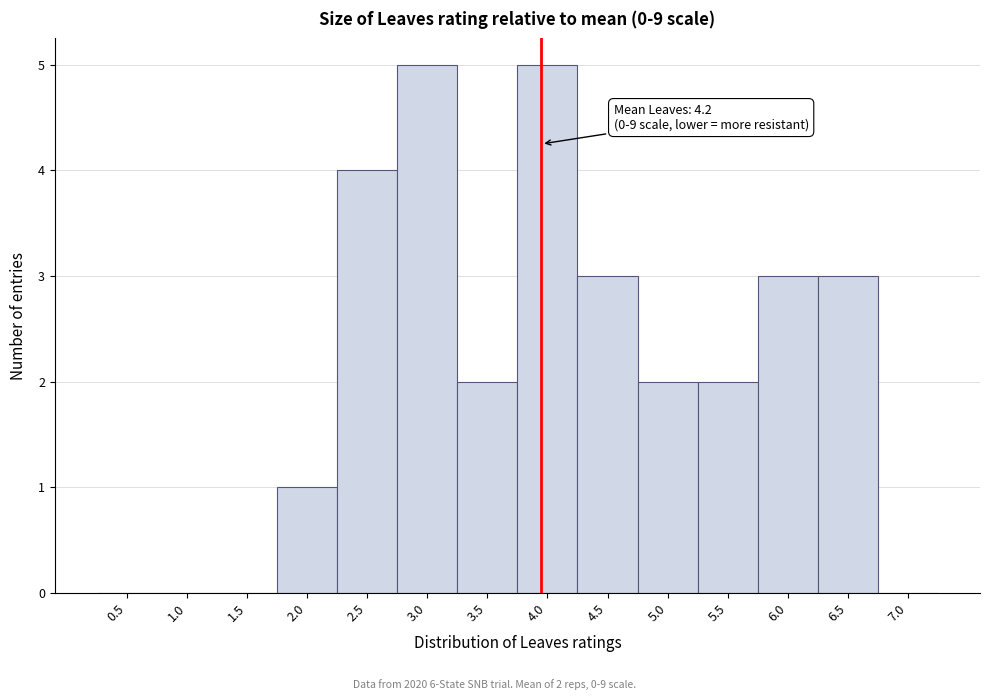

Reading right to left, what are all the values shown in this chart?

7.0=0	6.5=3	6.0=3	5.5=2	5.0=2	4.5=3	4.0=5	3.5=2	3.0=5	2.5=4	2.0=1	1.5=0	1.0=0	0.5=0